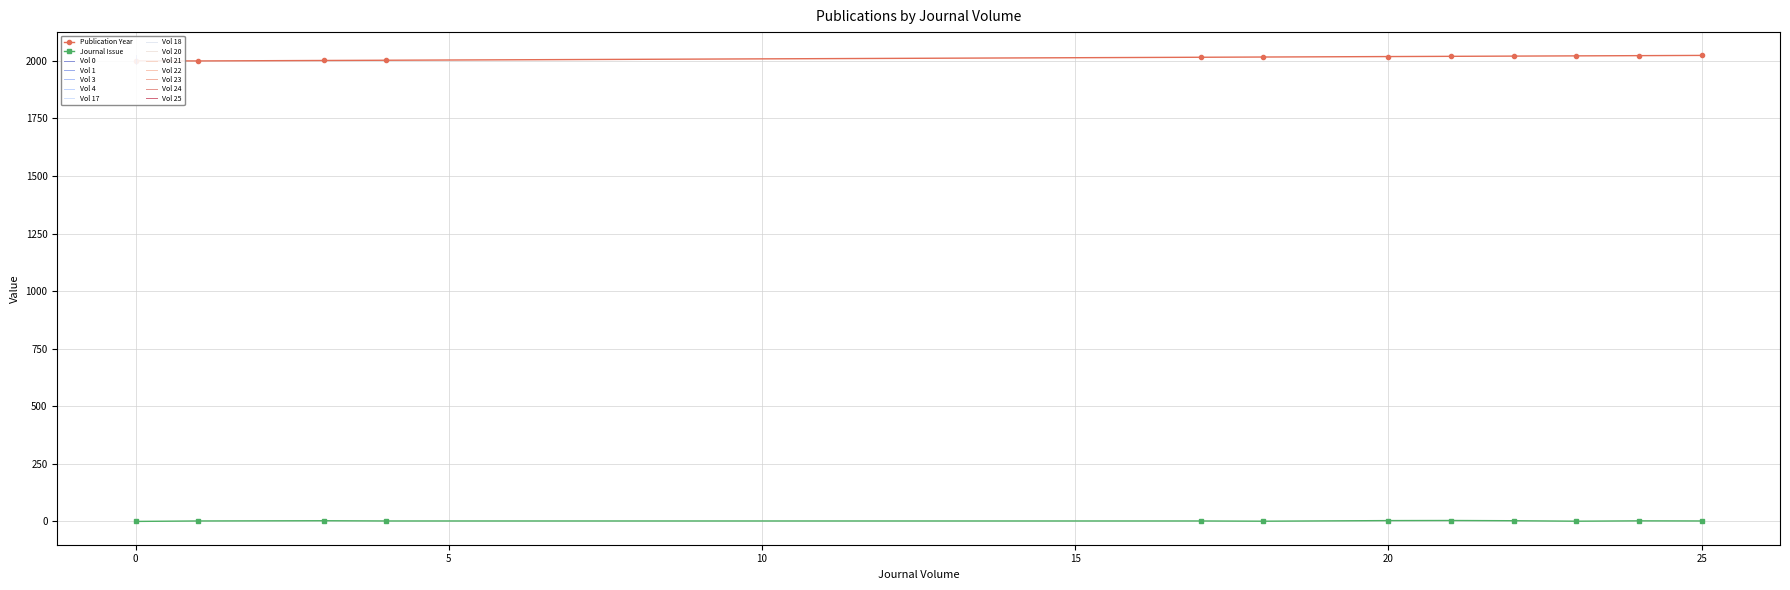

How many values in the Journal Issue series are below 2?

3